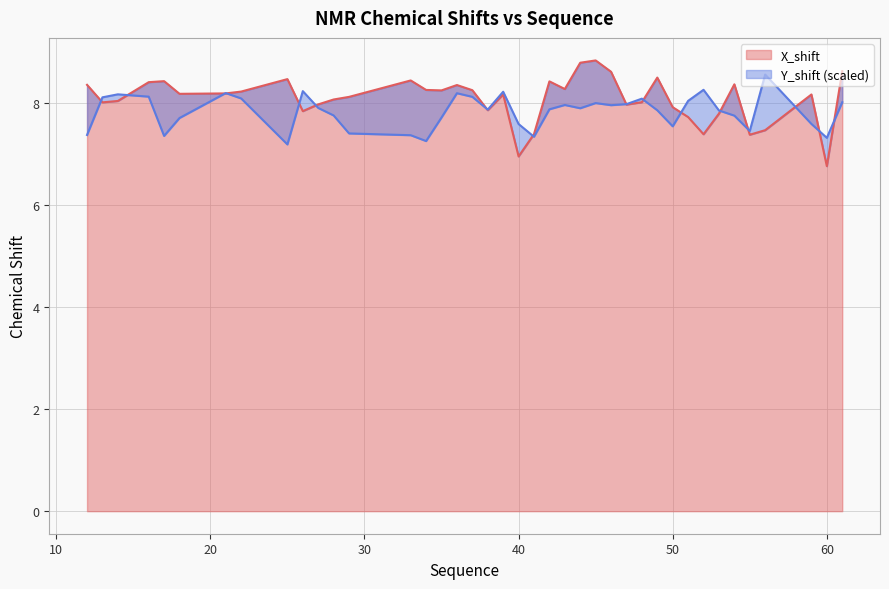

How many lines are shown in the chart?

2